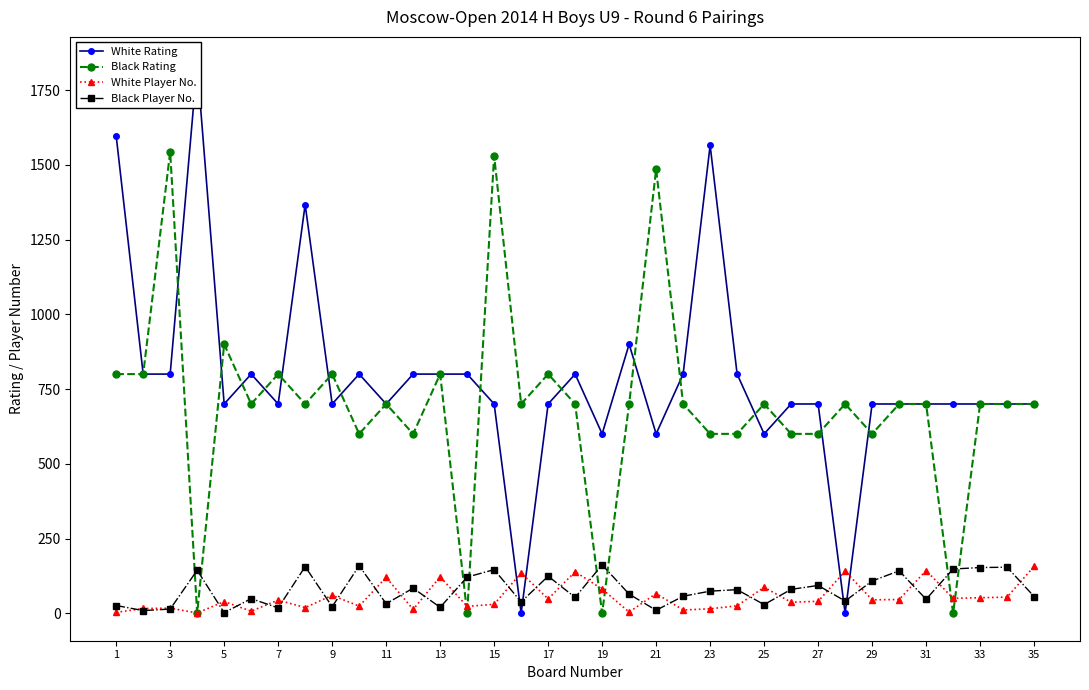

What is the average value of the Black Player No. series?

78